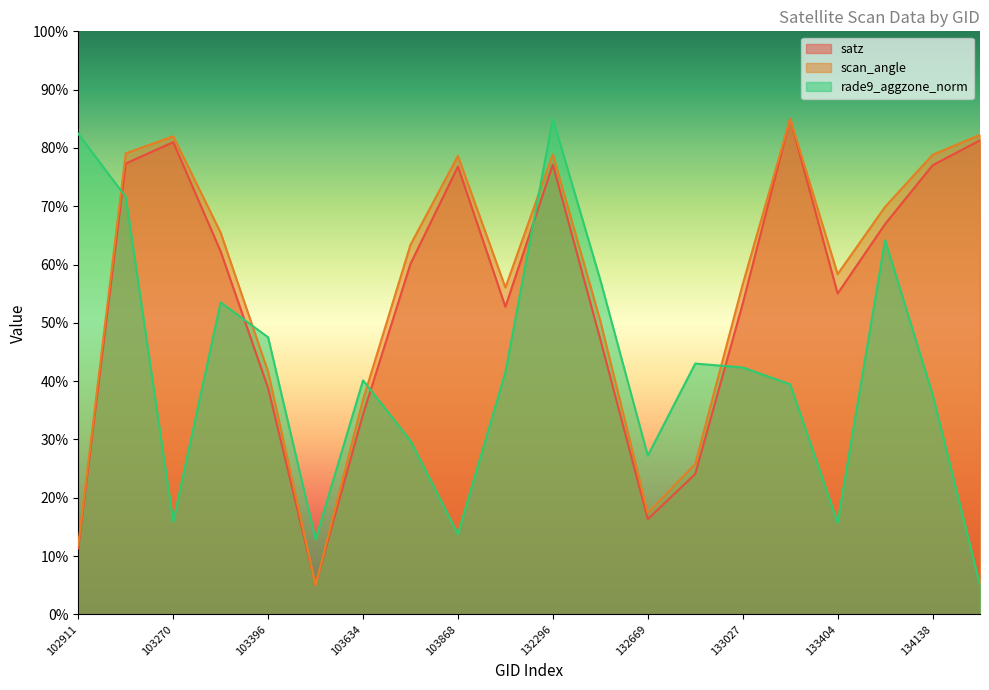

What is the total value across all series at 103752?

153.3